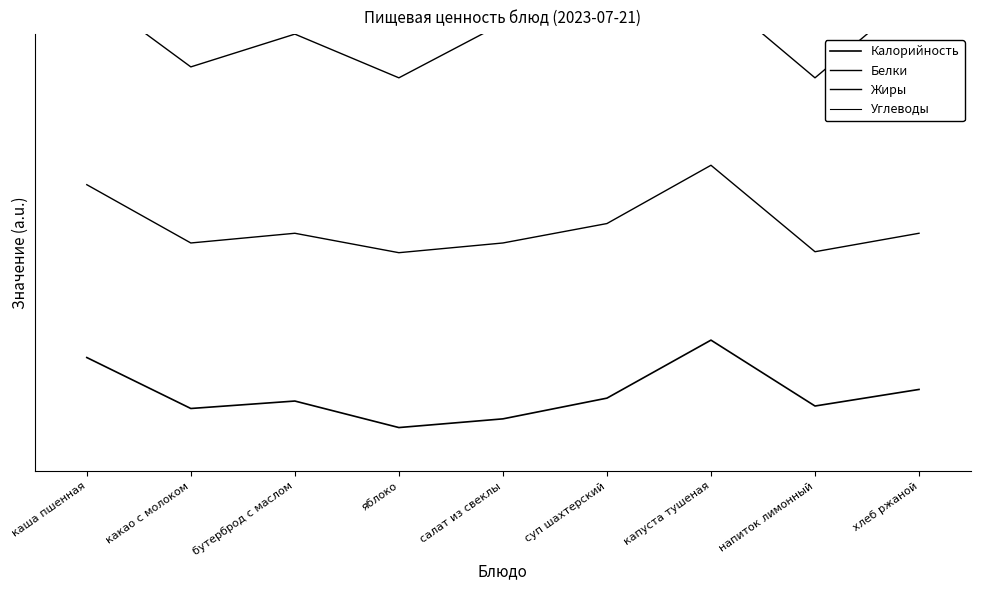

Reading left to right, transcribe all the data shown in this chart.

Калорийность: каша пшенная=0.8	какао с молоком=0.2	бутерброд с маслом=0.3	яблоко=0.0	салат из свеклы=0.1	суп шахтерский=0.3	капуста тушеная=1.0	напиток лимонный=0.2	хлеб ржаной=0.4
Белки: каша пшенная=2.8	какао с молоком=2.1	бутерброд с маслом=2.2	яблоко=2.0	салат из свеклы=2.1	суп шахтерский=2.3	капуста тушеная=3.0	напиток лимонный=2.0	хлеб ржаной=2.2
Жиры: каша пшенная=5.0	какао с молоком=4.1	бутерброд с маслом=4.5	яблоко=4.0	салат из свеклы=4.6	суп шахтерский=4.6	капуста тушеная=5.0	напиток лимонный=4.0	хлеб ржаной=5.0
Углеводы: каша пшенная=7.0	какао с молоком=6.4	бутерброд с маслом=6.4	яблоко=6.2	салат из свеклы=6.0	суп шахтерский=6.5	капуста тушеная=6.1	напиток лимонный=6.8	хлеб ржаной=6.4